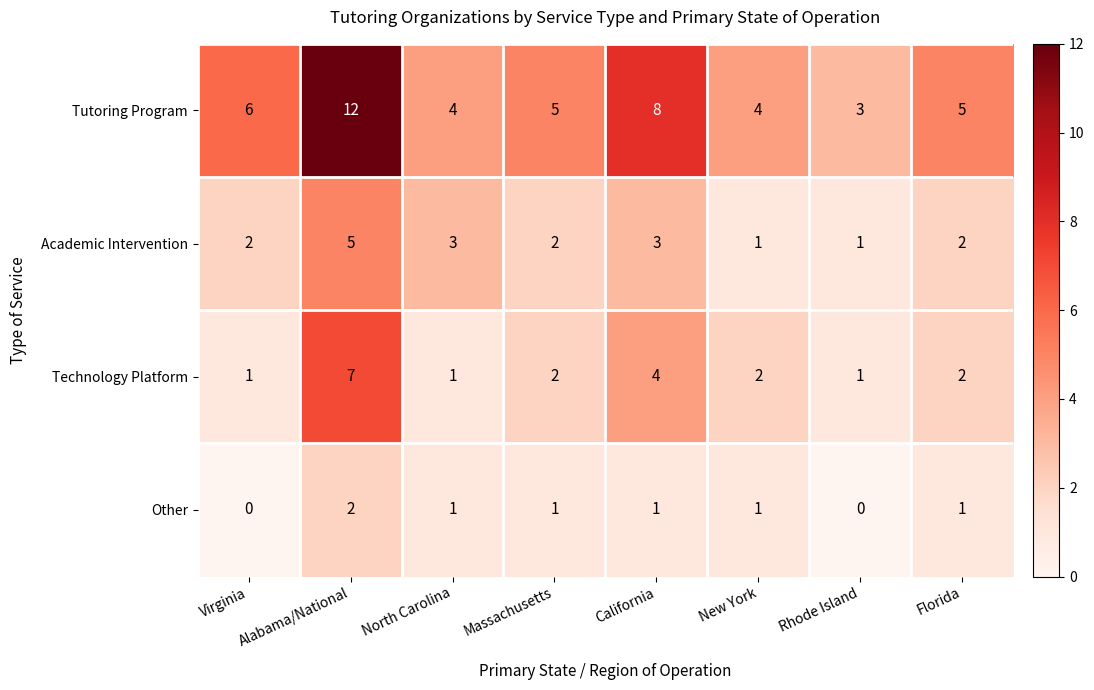

What is the sum of all Academic Intervention values?

19